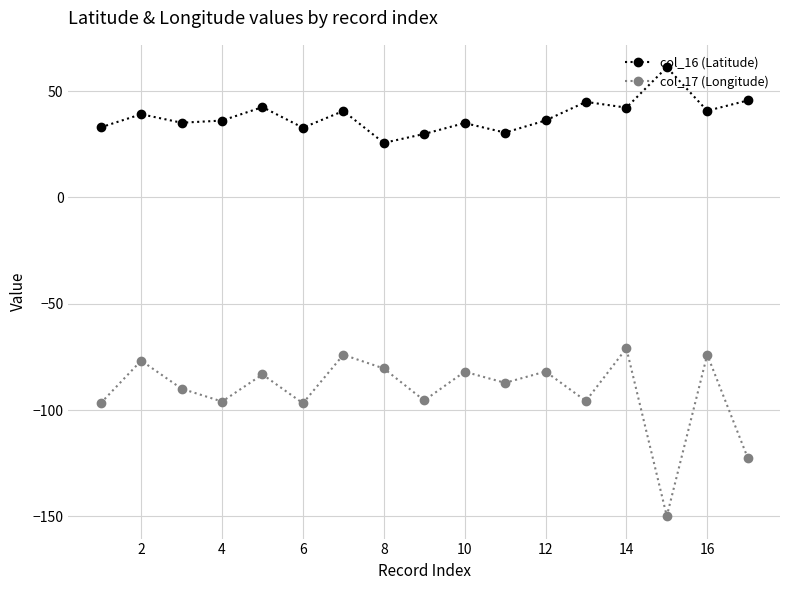

True or false: col_16 (Latitude) has more than 1 points higher than both neighbors.

True